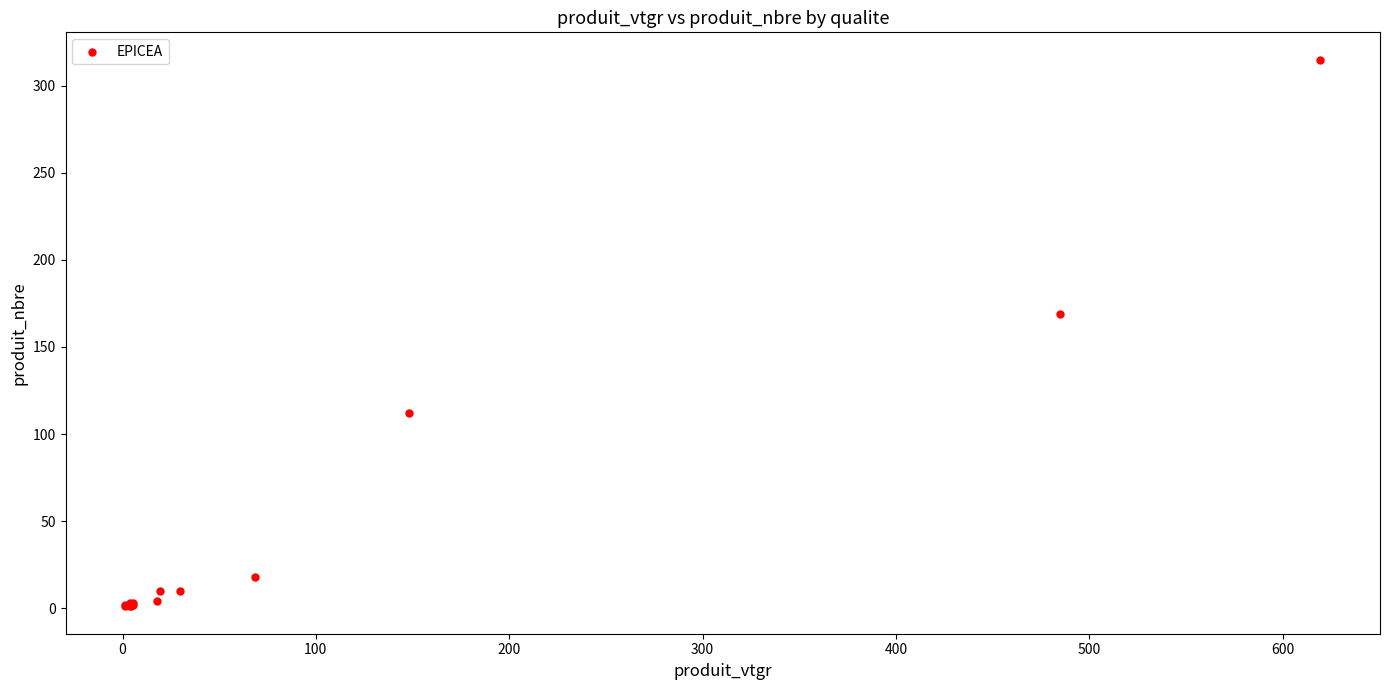

What Y value in the scatter plot is closest to 158?

169